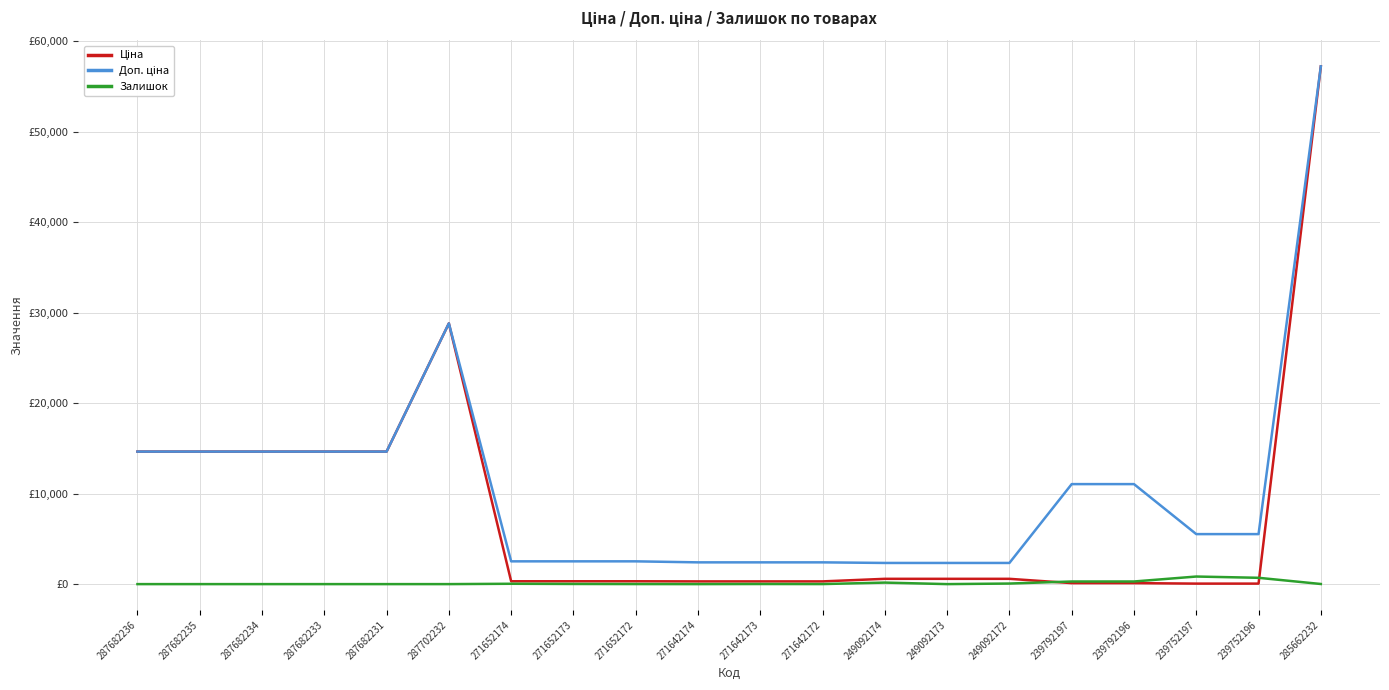

Is this an area chart (filled region under the line)?

No